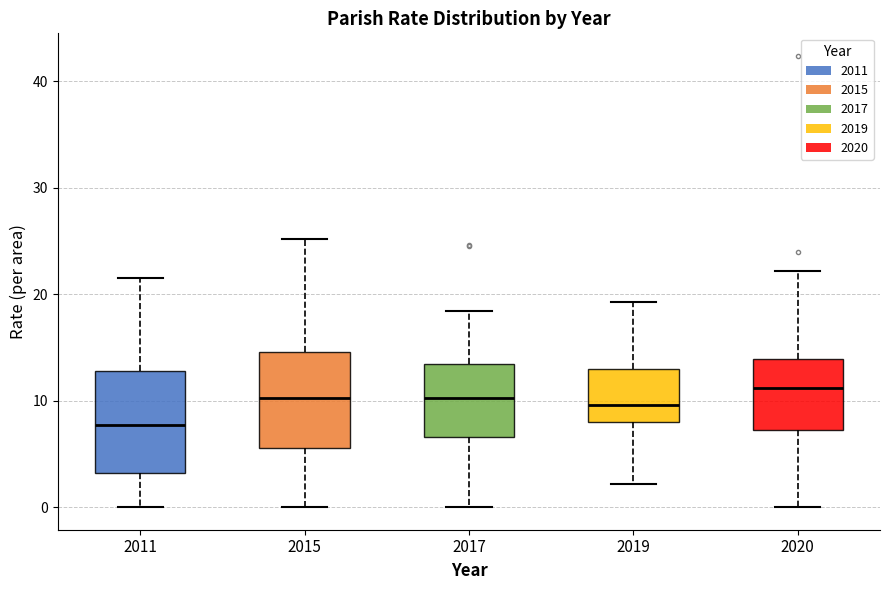

Where does the upper whisker of the box at x = 2015 end on the y-axis? The values are not printed on the chart, so give them approximately, as read against the axis.

25